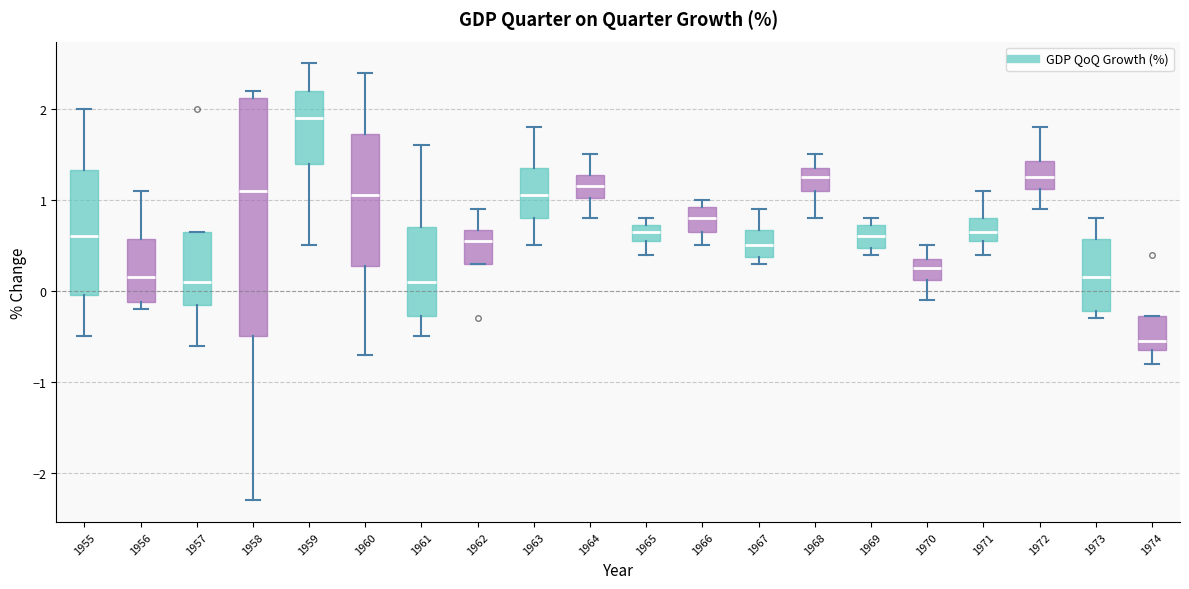

Reading left to right, read every box against the y-axis: the position of its median line, the range the box covers, and the ends of its whiskers. The values are not printed on the chart, so give them approximately, as read against the axis.

1955: median 0.6, box 0.0 to 1.3, whiskers -0.5 to 2.0
1956: median 0.2, box -0.1 to 0.6, whiskers -0.2 to 1.1
1957: median 0.1, box -0.1 to 0.7, whiskers -0.6 to 0.7
1958: median 1.1, box -0.5 to 2.1, whiskers -2.3 to 2.2
1959: median 1.9, box 1.4 to 2.2, whiskers 0.5 to 2.5
1960: median 1.1, box 0.3 to 1.7, whiskers -0.7 to 2.4
1961: median 0.1, box -0.3 to 0.7, whiskers -0.5 to 1.6
1962: median 0.6, box 0.3 to 0.7, whiskers 0.3 to 0.9
1963: median 1.1, box 0.8 to 1.4, whiskers 0.5 to 1.8
1964: median 1.2, box 1.0 to 1.3, whiskers 0.8 to 1.5
1965: median 0.7 (inside the box), box 0.6 to 0.7, whiskers 0.4 to 0.8
1966: median 0.8, box 0.7 to 0.9, whiskers 0.5 to 1.0
1967: median 0.5, box 0.4 to 0.7, whiskers 0.3 to 0.9
1968: median 1.3, box 1.1 to 1.4, whiskers 0.8 to 1.5
1969: median 0.6, box 0.5 to 0.7, whiskers 0.4 to 0.8
1970: median 0.3, box 0.1 to 0.4, whiskers -0.1 to 0.5
1971: median 0.7, box 0.6 to 0.8, whiskers 0.4 to 1.1
1972: median 1.3, box 1.1 to 1.4, whiskers 0.9 to 1.8
1973: median 0.2, box -0.2 to 0.6, whiskers -0.3 to 0.8
1974: median -0.5, box -0.6 to -0.3, whiskers -0.8 to -0.3